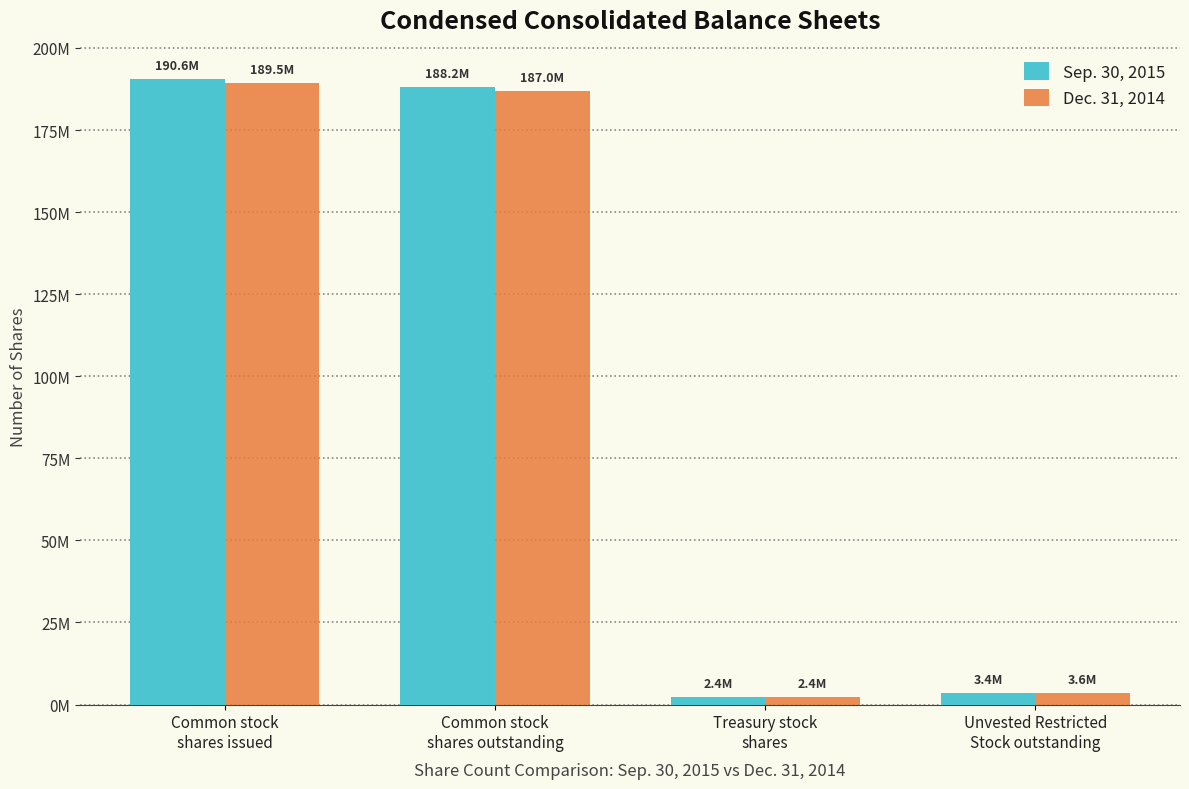

The value of Sep. 30, 2015 at Common stock
shares issued is 190631056. True or false?

True